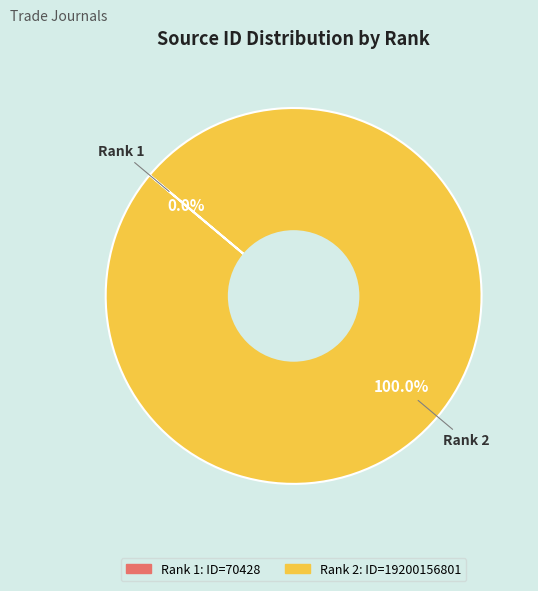

Is there any slice that represents more than half of the pie?

Yes